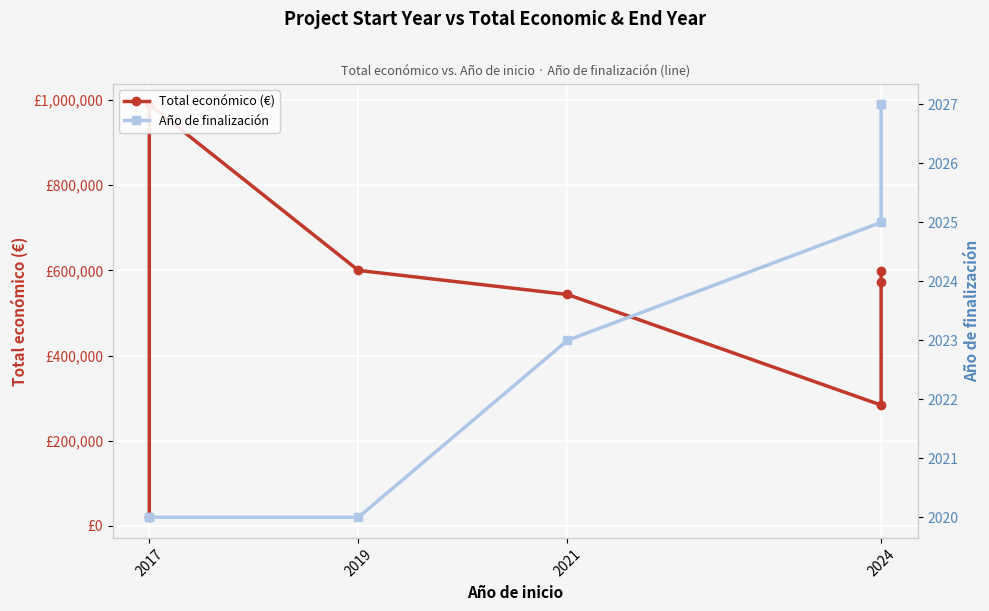

True or false: Año de finalización and Total económico (€) intersect in this chart.

False